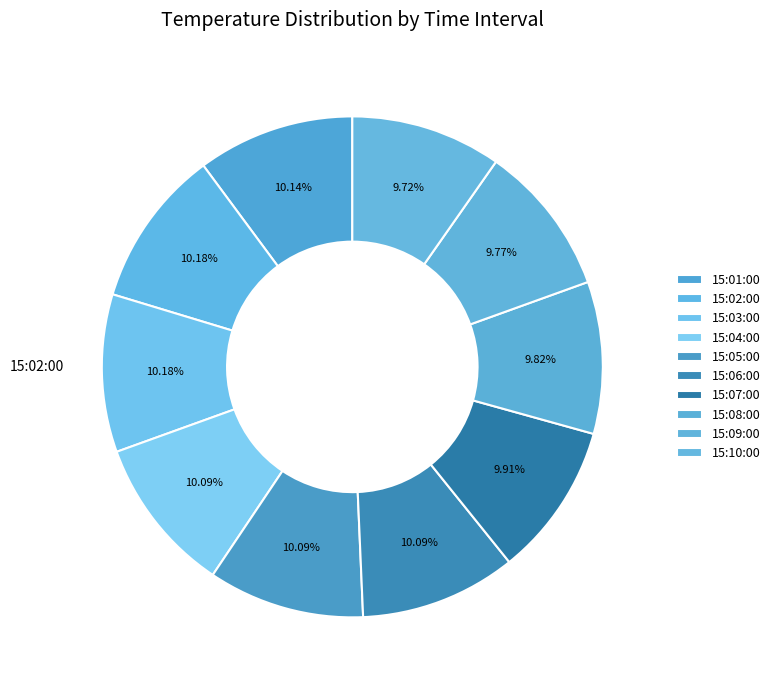

Which category has the smallest portion of the pie?

15:10:00